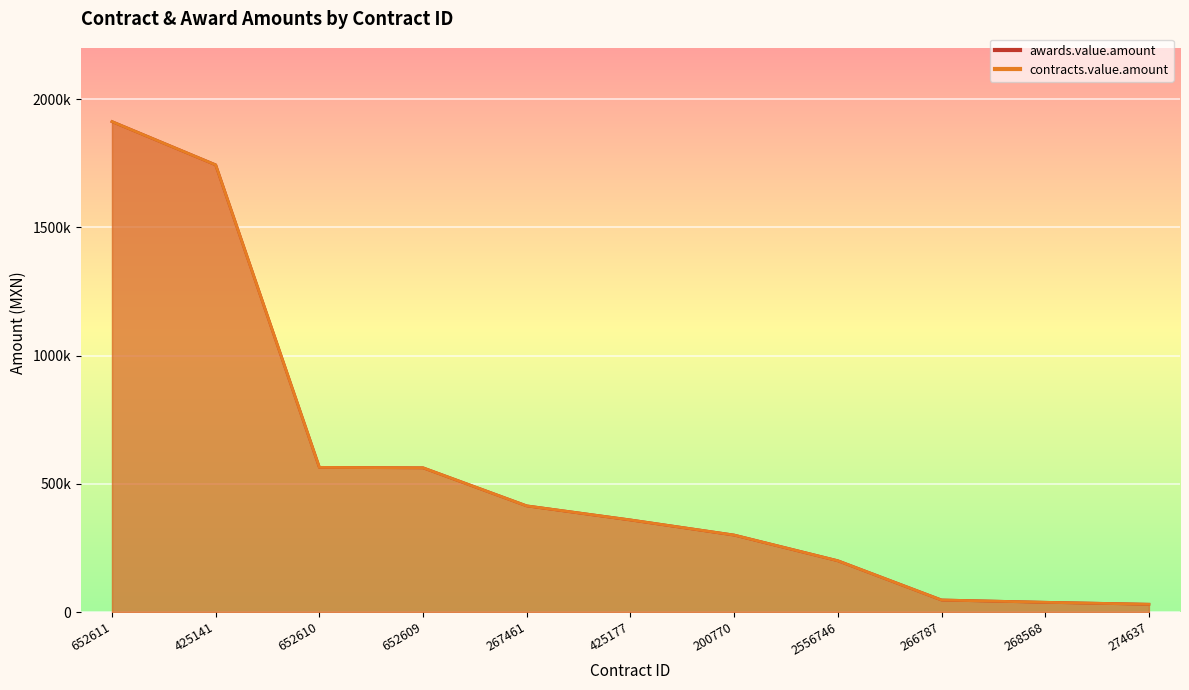

At 274637, list the series in order from smallest to largest.

awards.value.amount, contracts.value.amount